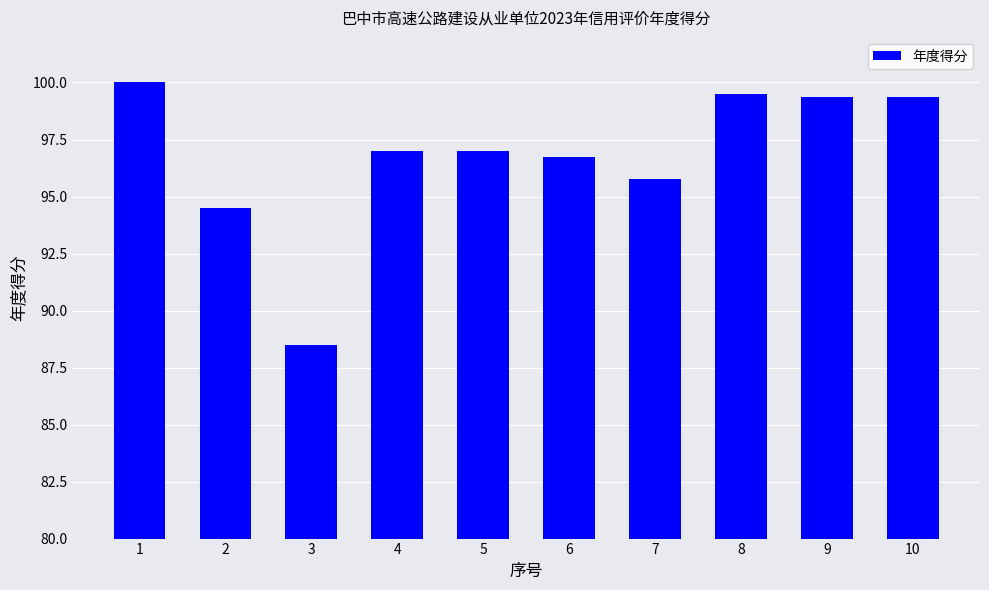

What is the ratio of the value at 1 to the value at 7?

1.0